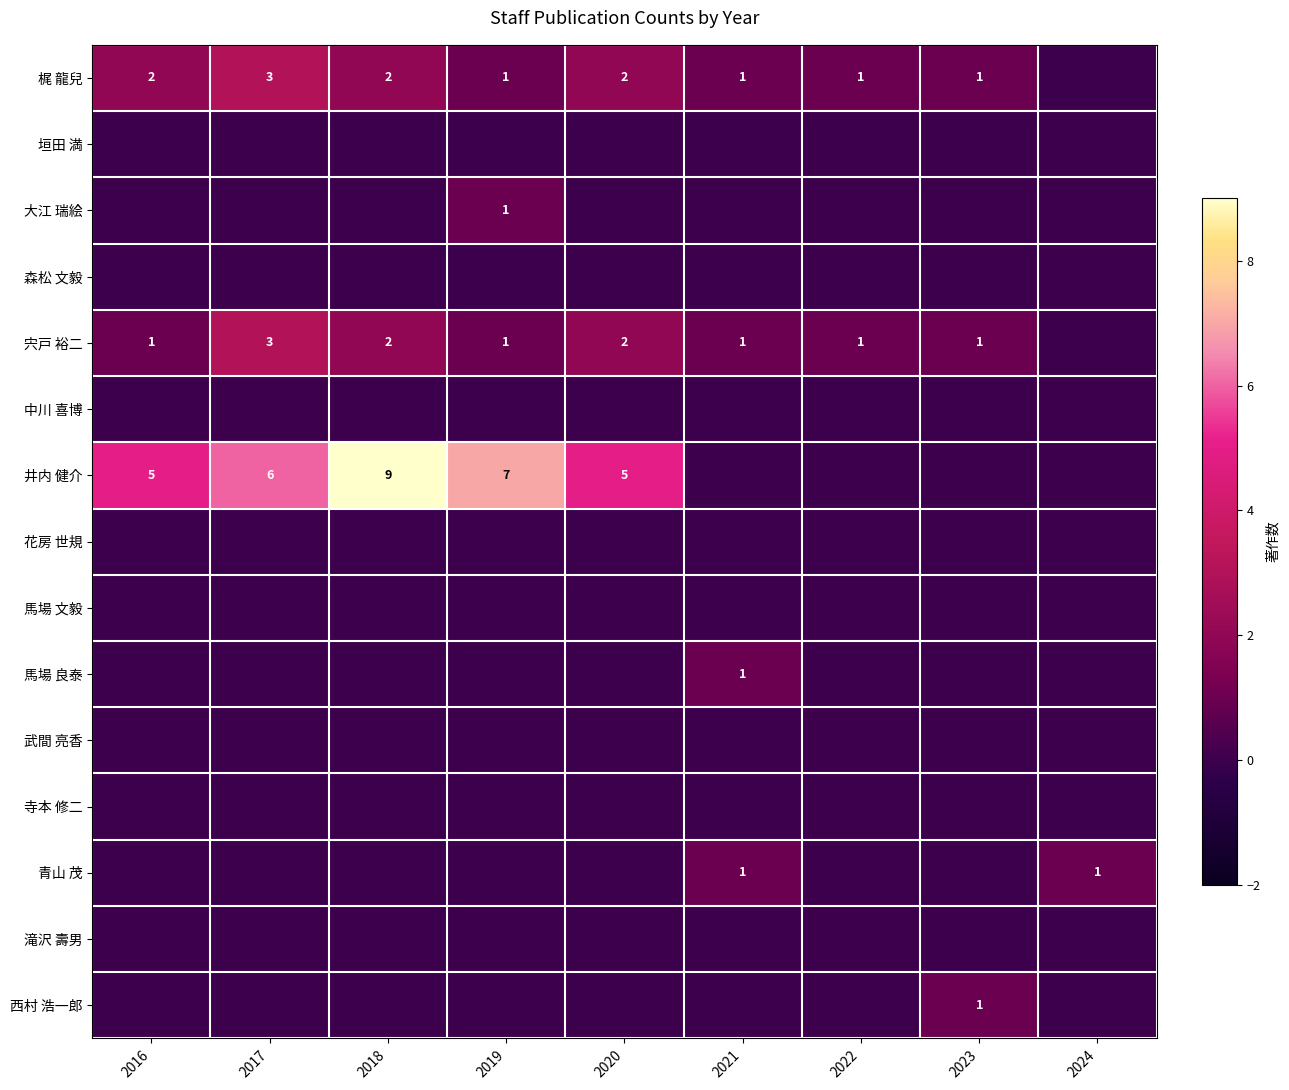

What is the sum of the 梶 龍兒 values at 2020 and 2016?

4